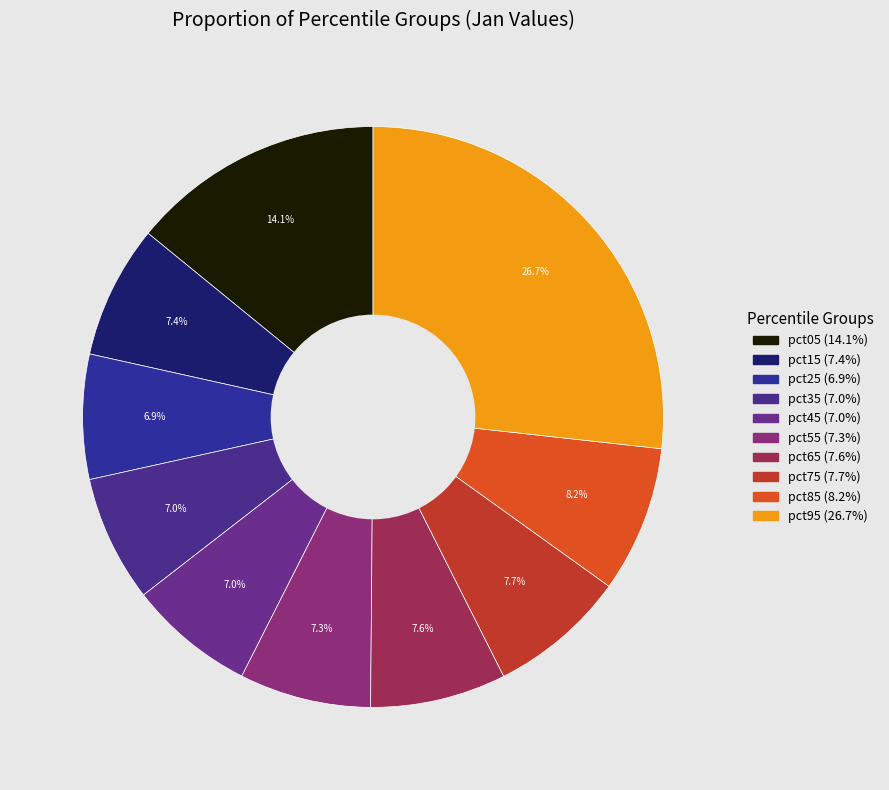

Is pct45 the majority of the pie?

No